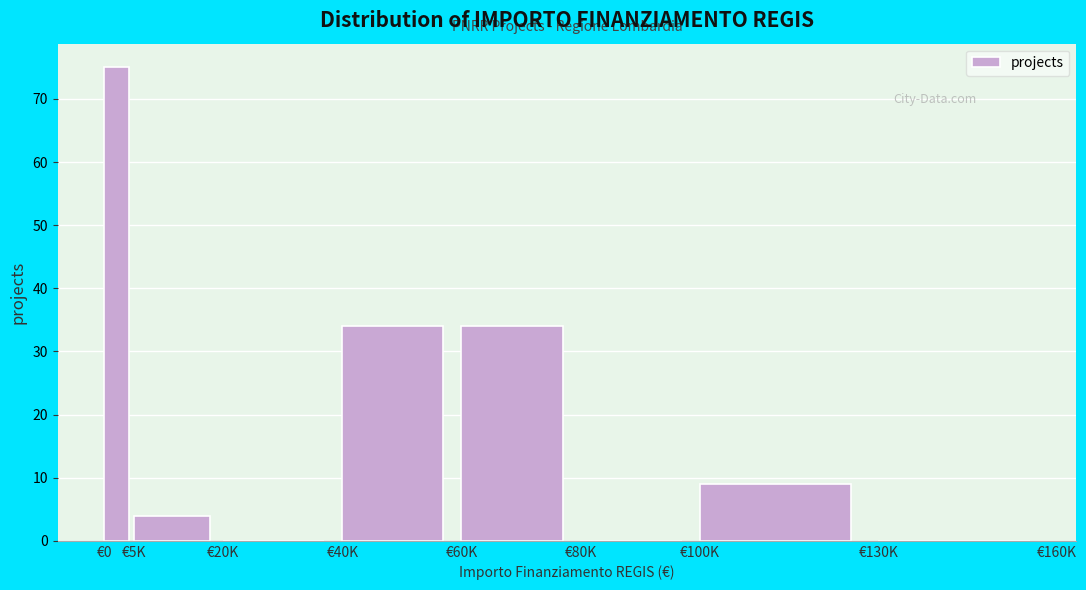

Reading left to right, transcribe all the data shown in this chart.

€0=75	€5K=4	€20K=0	€40K=34	€60K=34	€80K=0	€100K=9	€130K=0